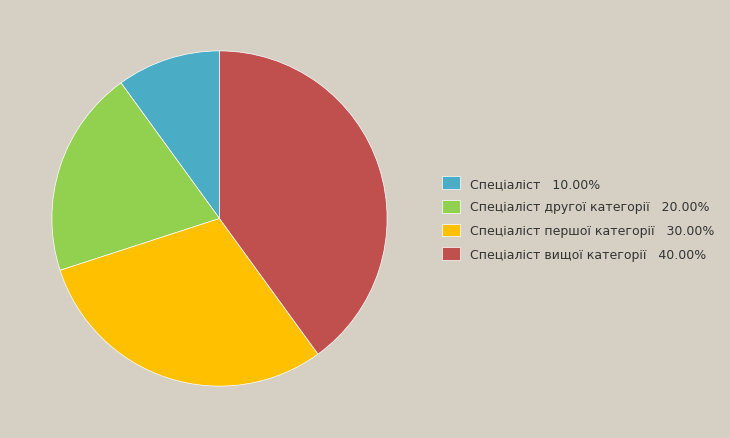

Does any single category account for the majority?

No